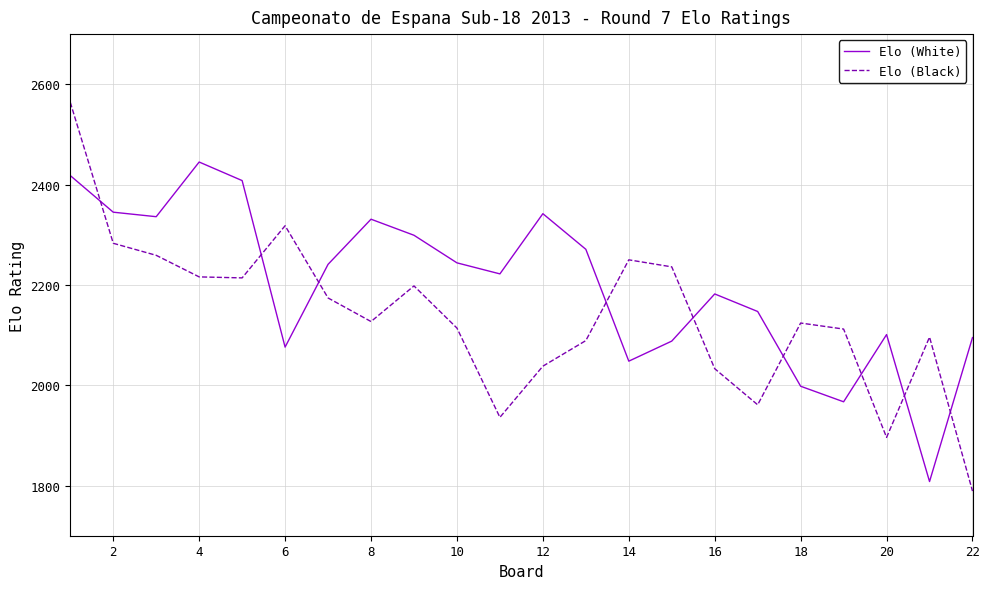

List the series in order of their peak value, highest first.

Elo (Black), Elo (White)